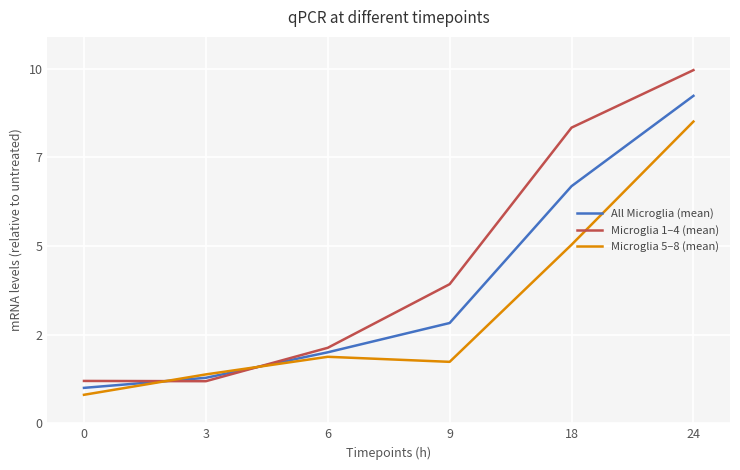

What is the difference between the Microglia 5–8 (mean) values at 0 and 24?

7.7